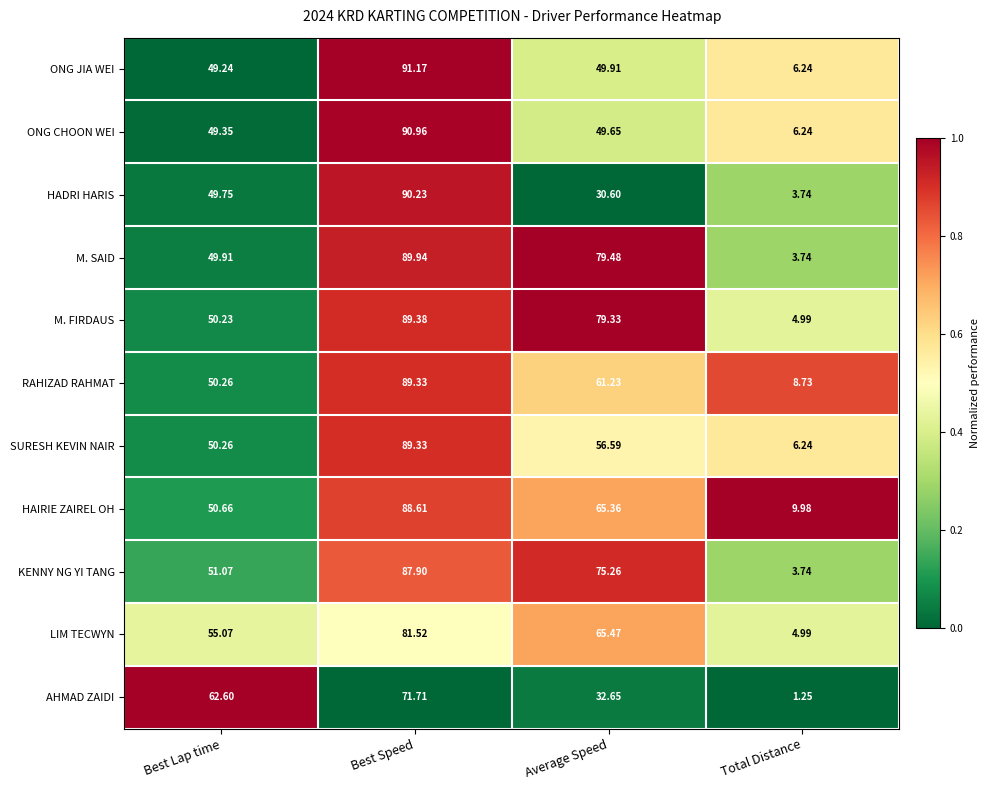

Between Best Lap time and Total Distance, which series saw the biggest shift?

AHMAD ZAIDI